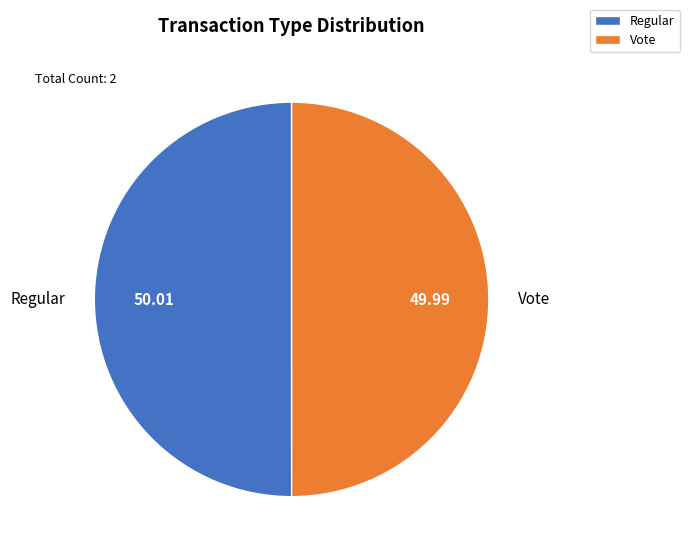

True or false: Regular accounts for 50% of the total.

True